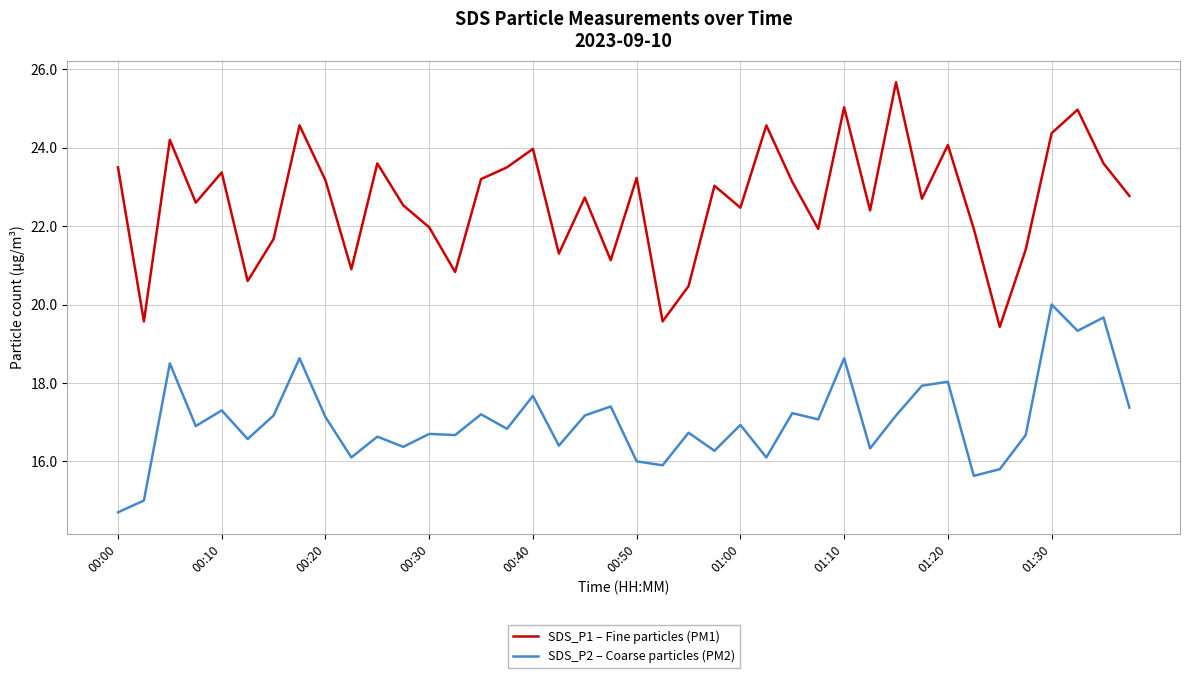

What is the difference between the maximum and minimum values in the SDS_P1 – Fine particles (PM1) series?

6.2